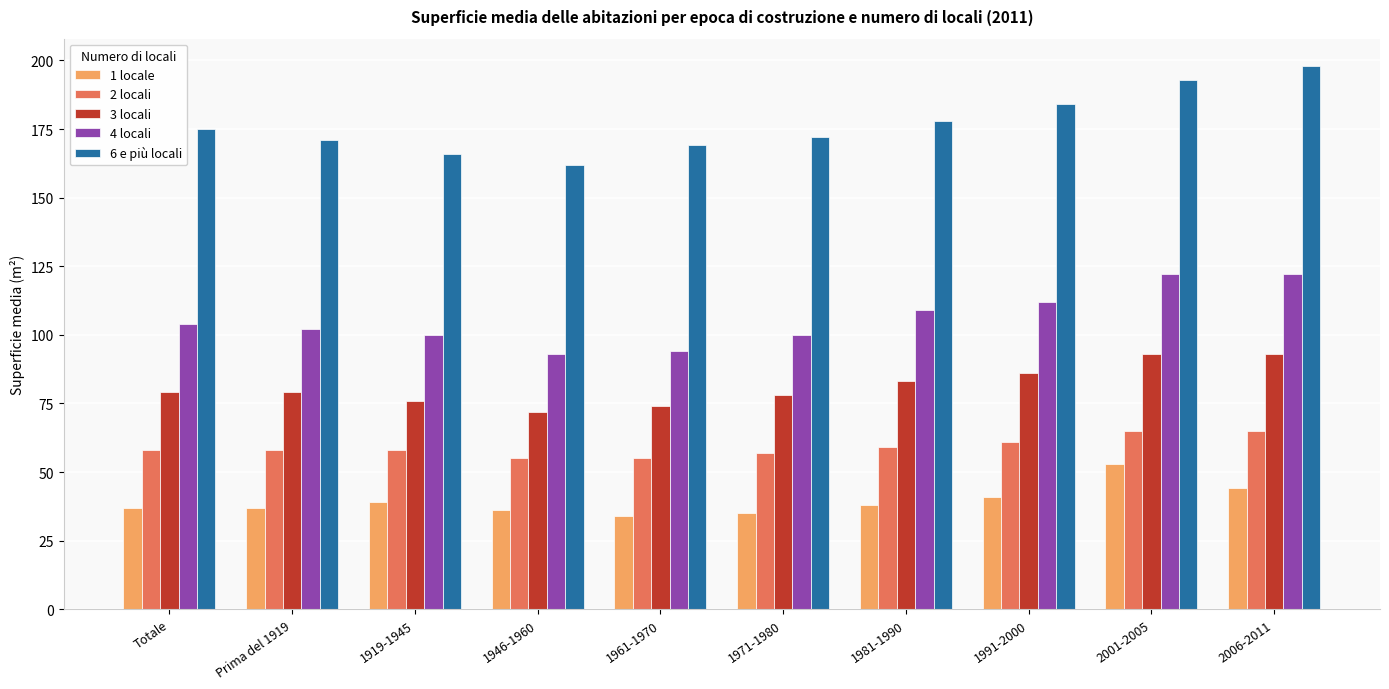

What is the lowest value of the 2 locali series?

55